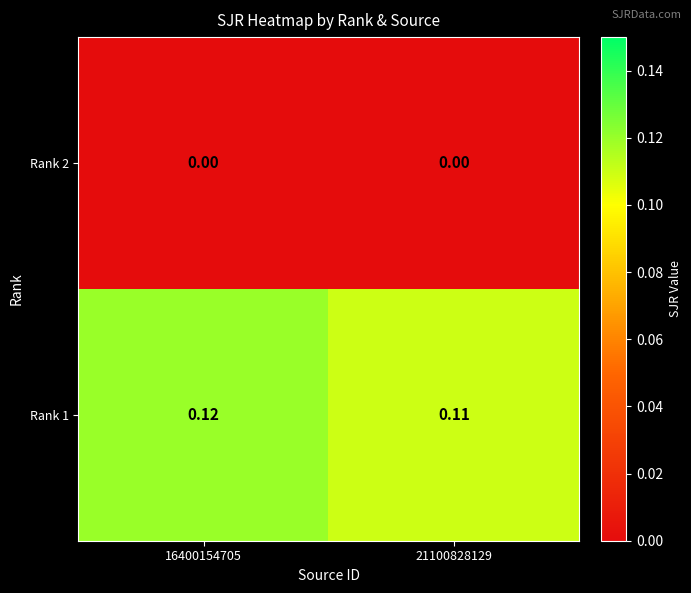

Is the value of Rank 1 at 21100828129 greater than the value of Rank 2 at 16400154705?

Yes